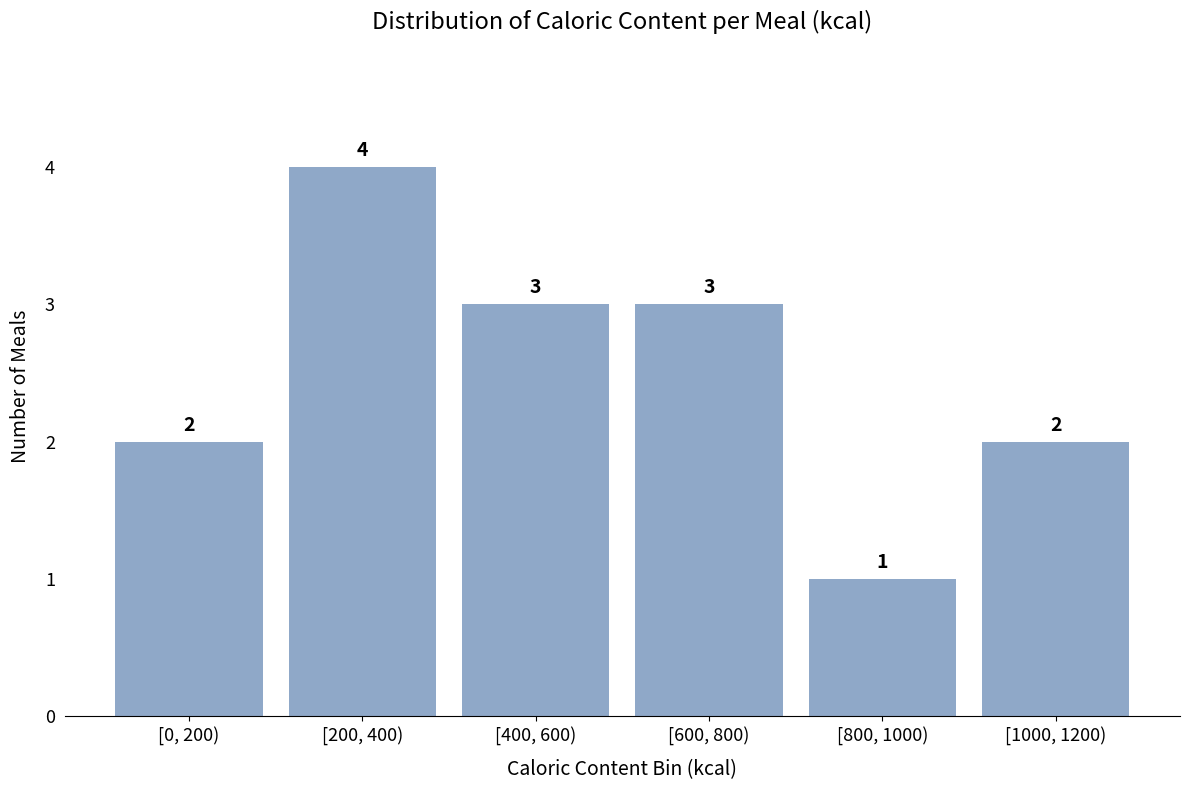

Reading right to left, list all the values displayed in this chart.

2	1	3	3	4	2